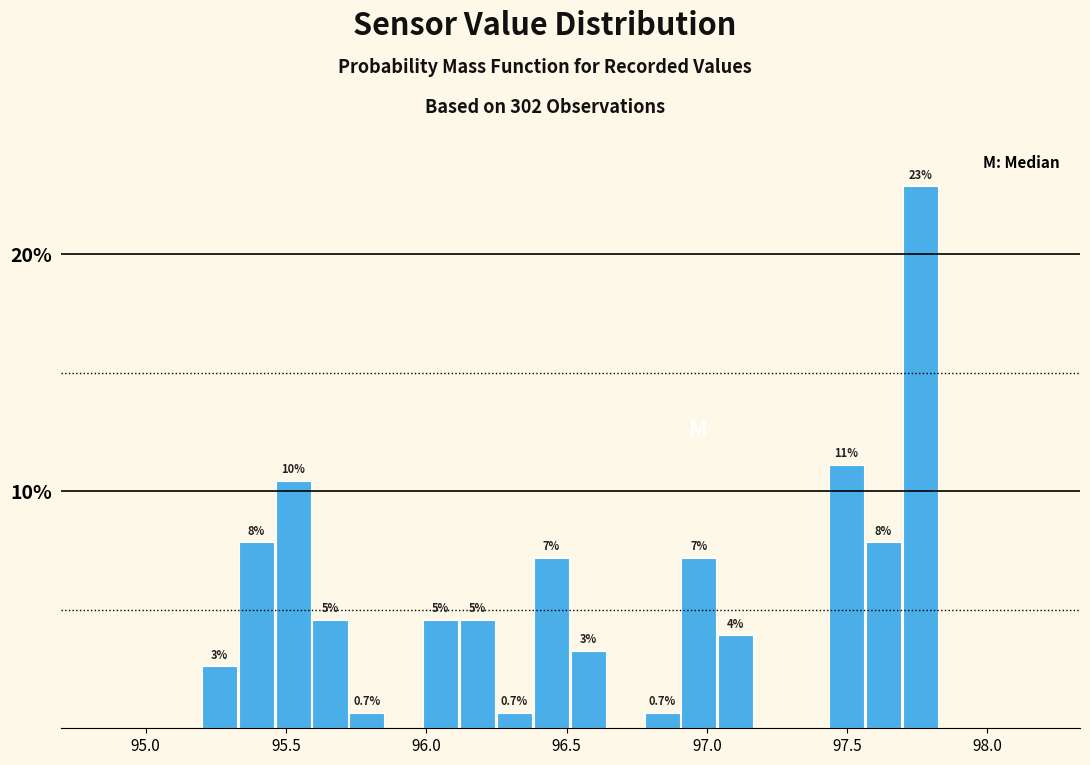

Read against the x-axis, roughly where is the centre of the tallest bar?

97.75